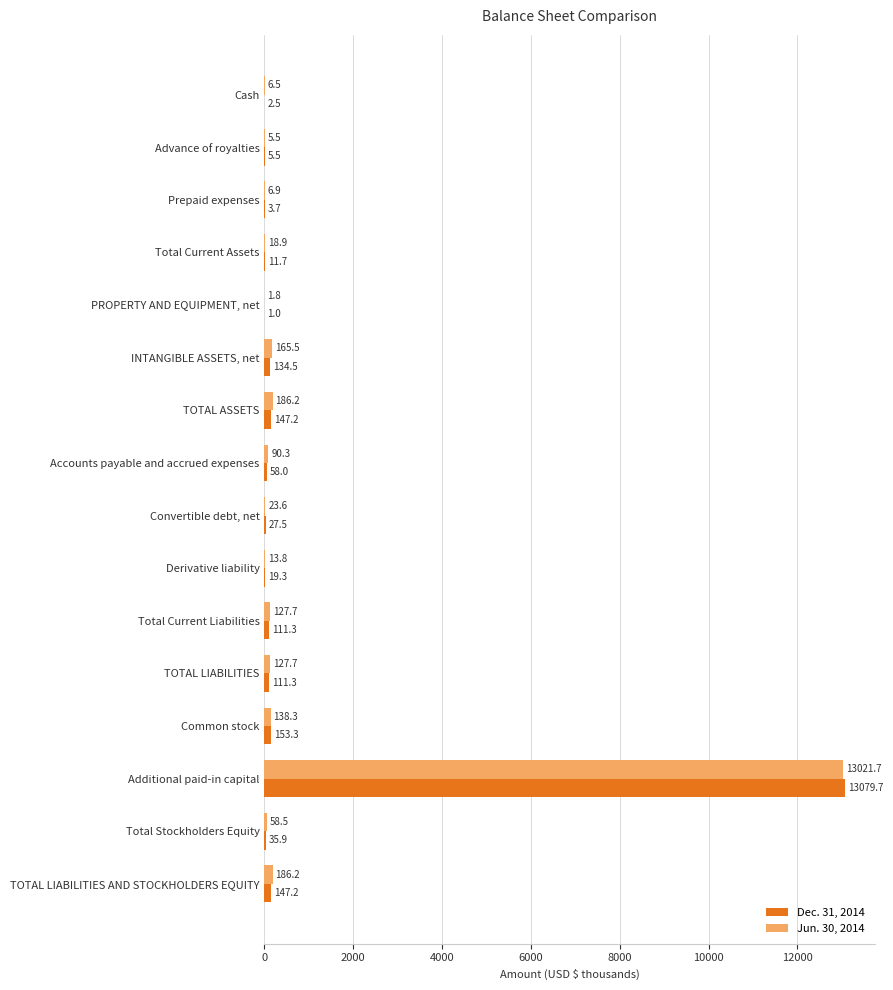

At which label does Jun. 30, 2014 reach its peak?

Additional paid-in capital